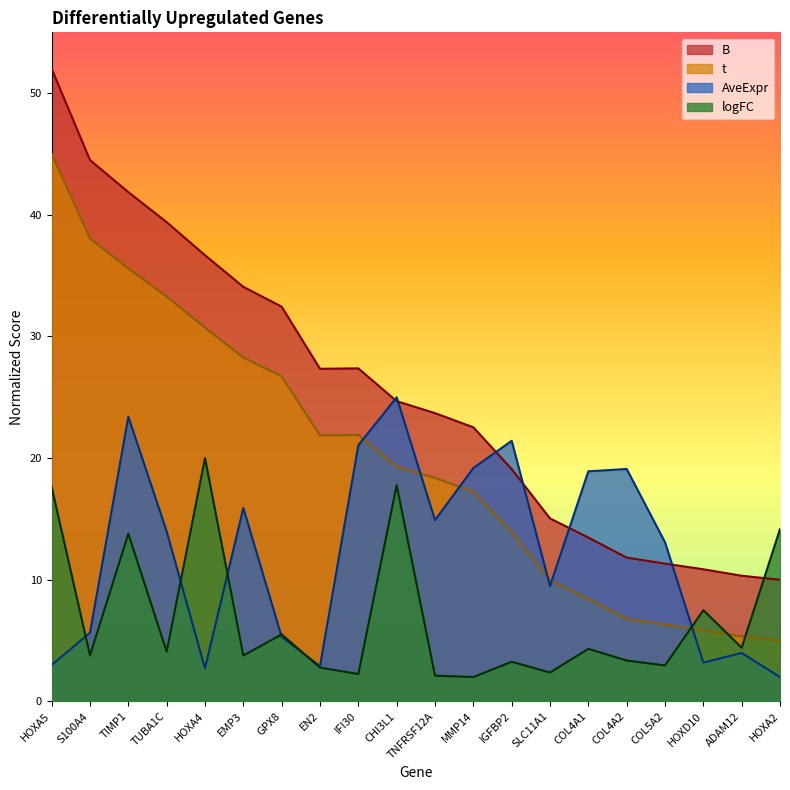

At IGFBP2, list the series in order from largest to smallest.

AveExpr, B, t, logFC